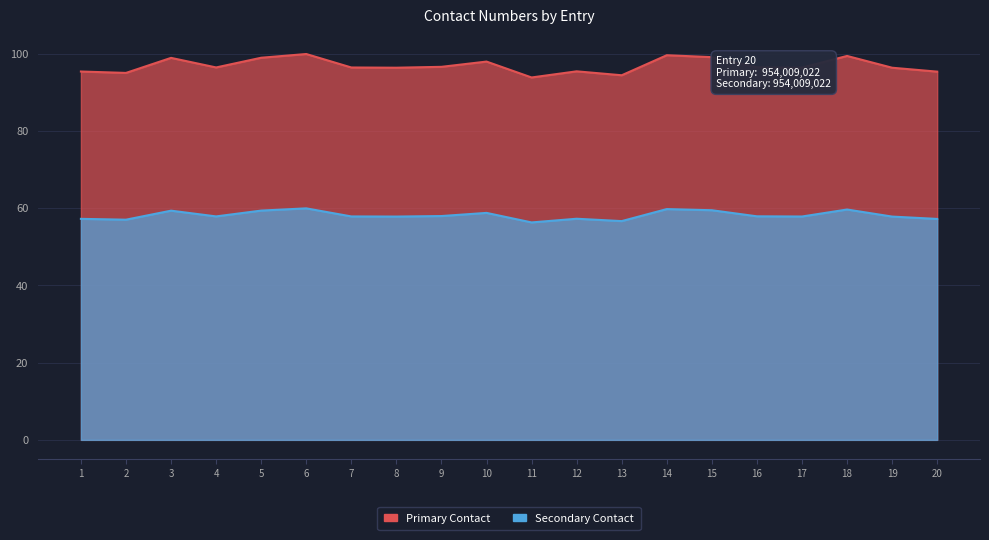

Which series has the largest total across all categories?

Primary Contact